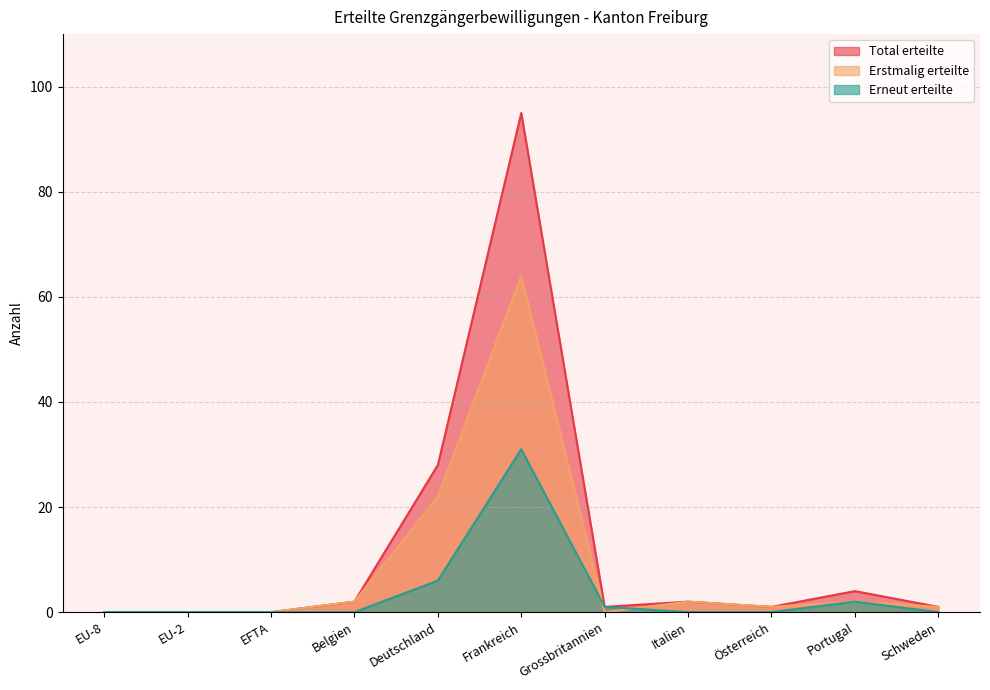

What is the spread (max minus min) of values at Portugal?

2